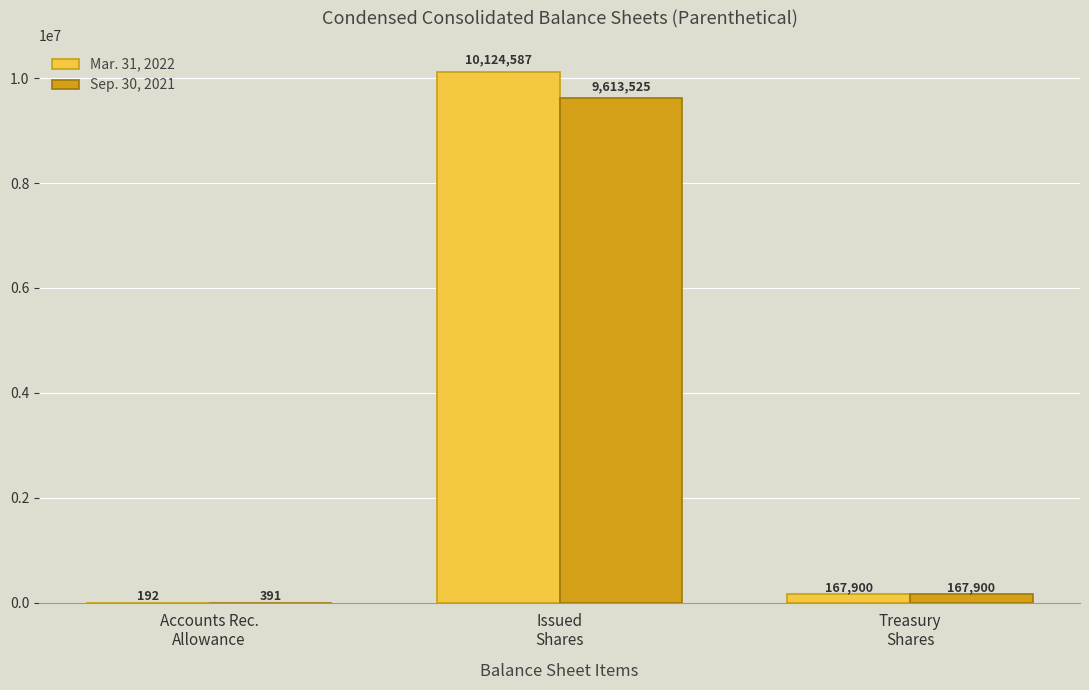

What is the sum of all Mar. 31, 2022 values?

10292679